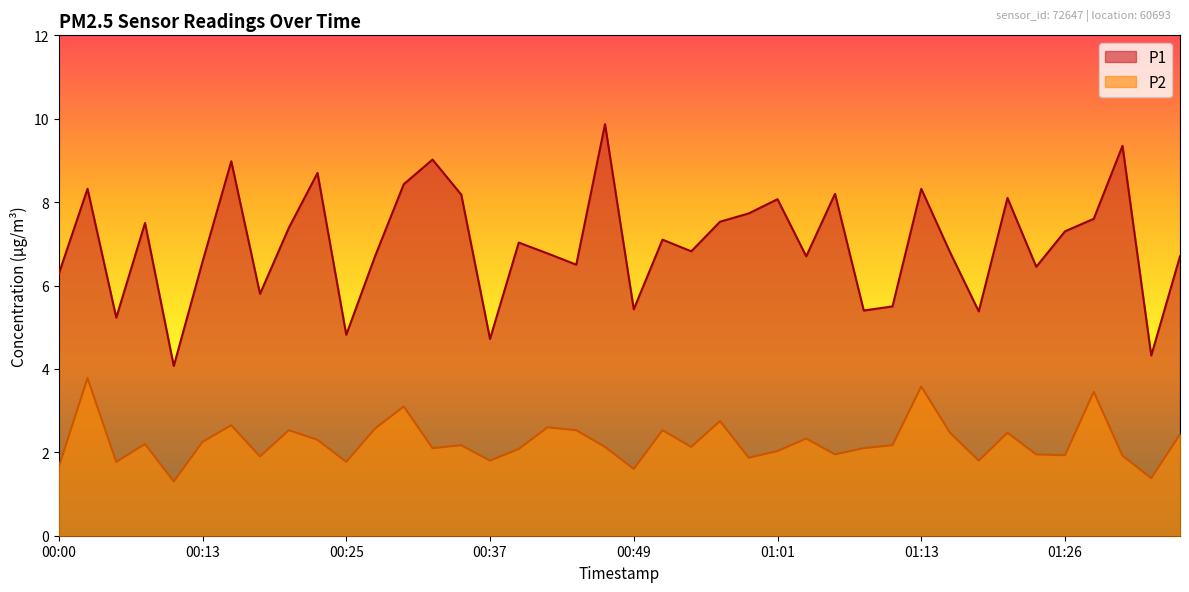

True or false: P1 and P2 intersect in this chart.

False